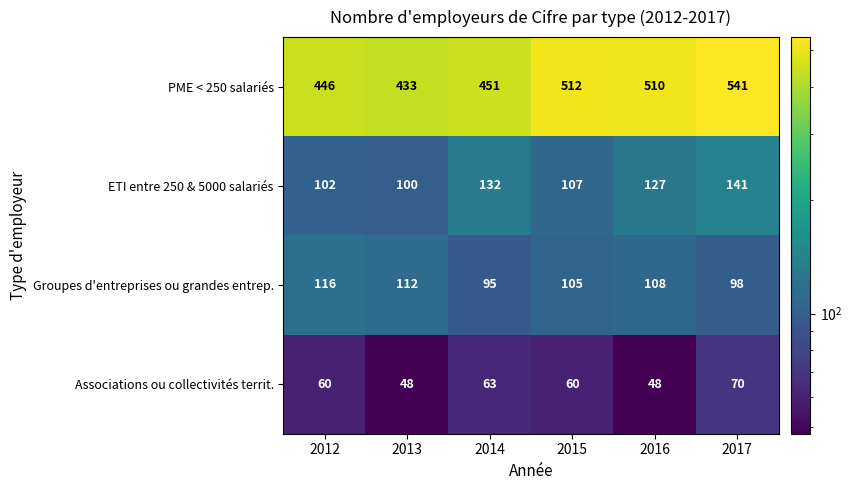

Which series has the largest total across all categories?

PME < 250 salariés